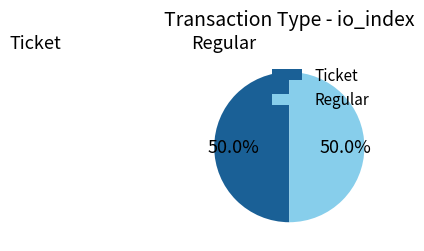

What percentage is the Regular slice, to the nearest percent?

50%